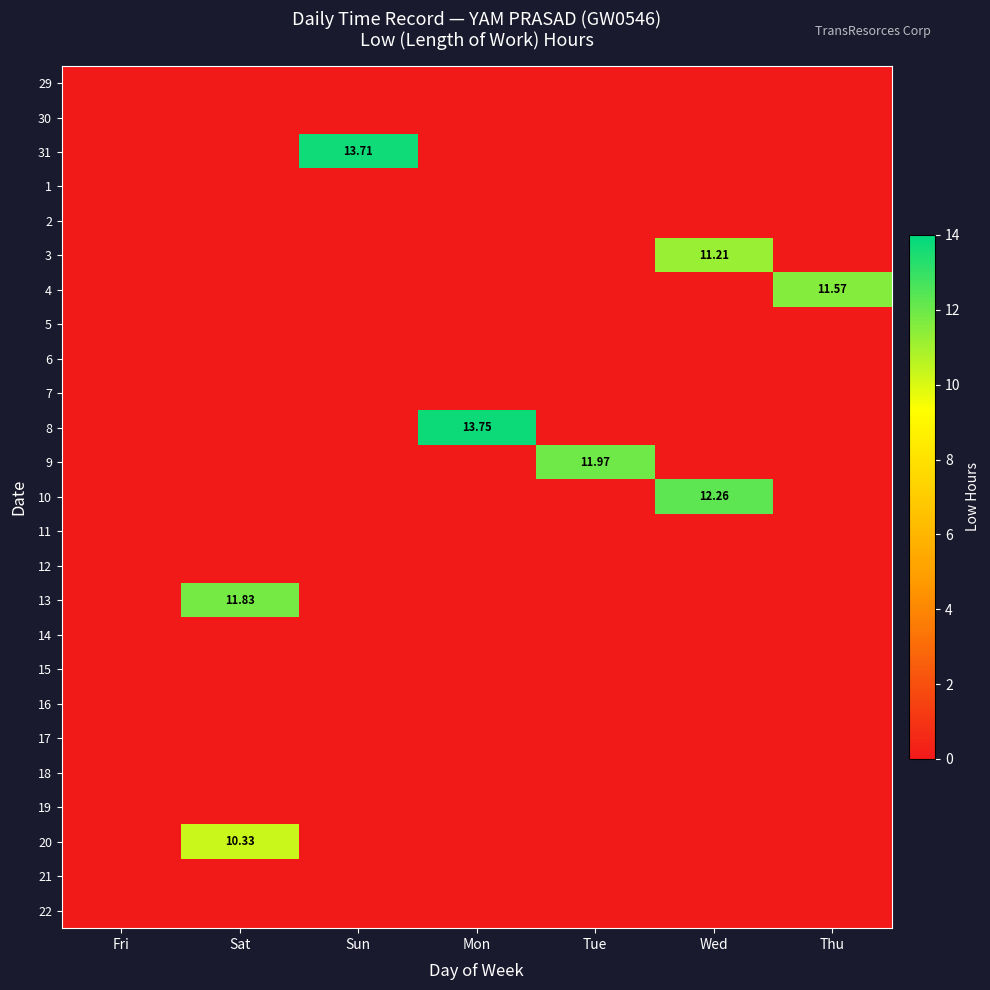

What is the difference between the highest and lowest values at Tue?

12.0